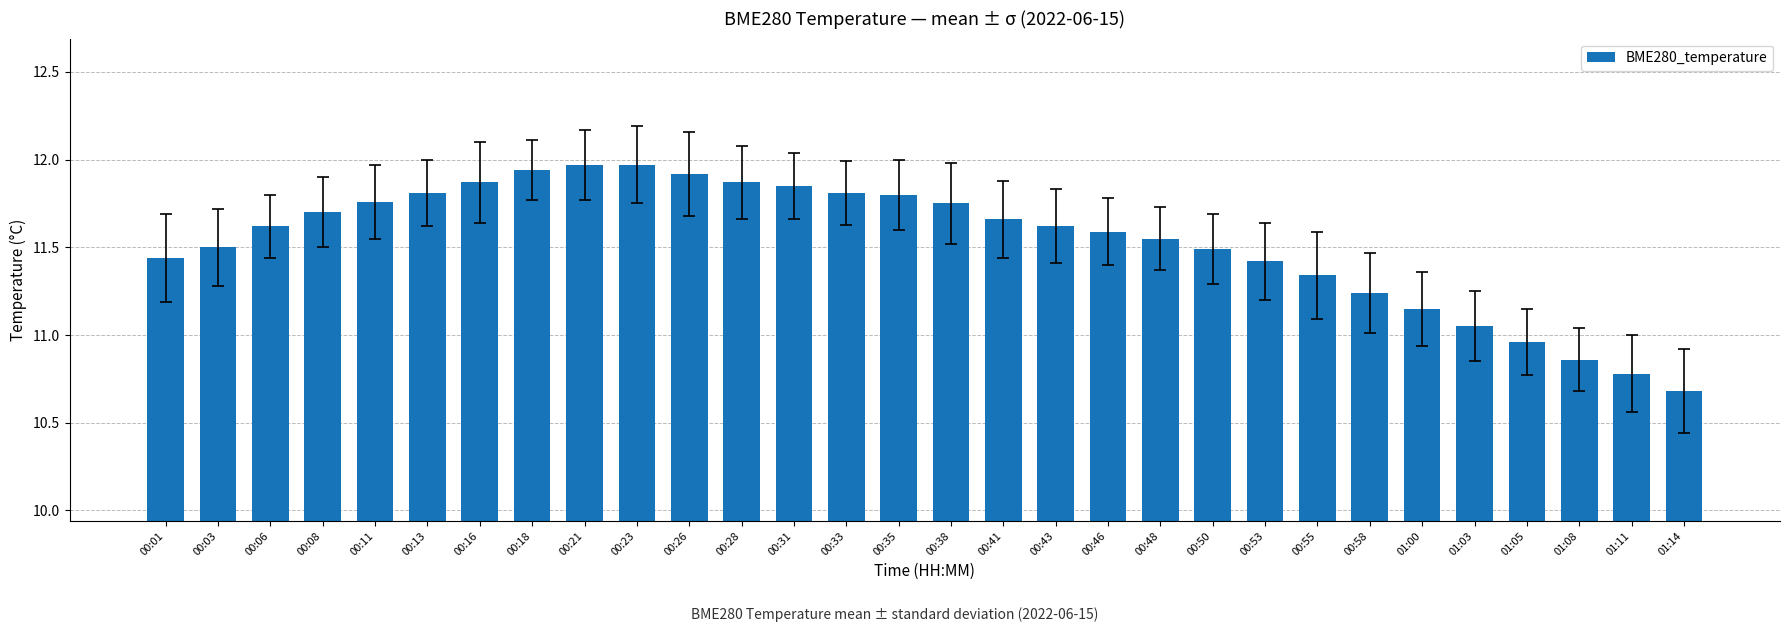

Which has a higher value, 00:33 or 00:31?

00:31